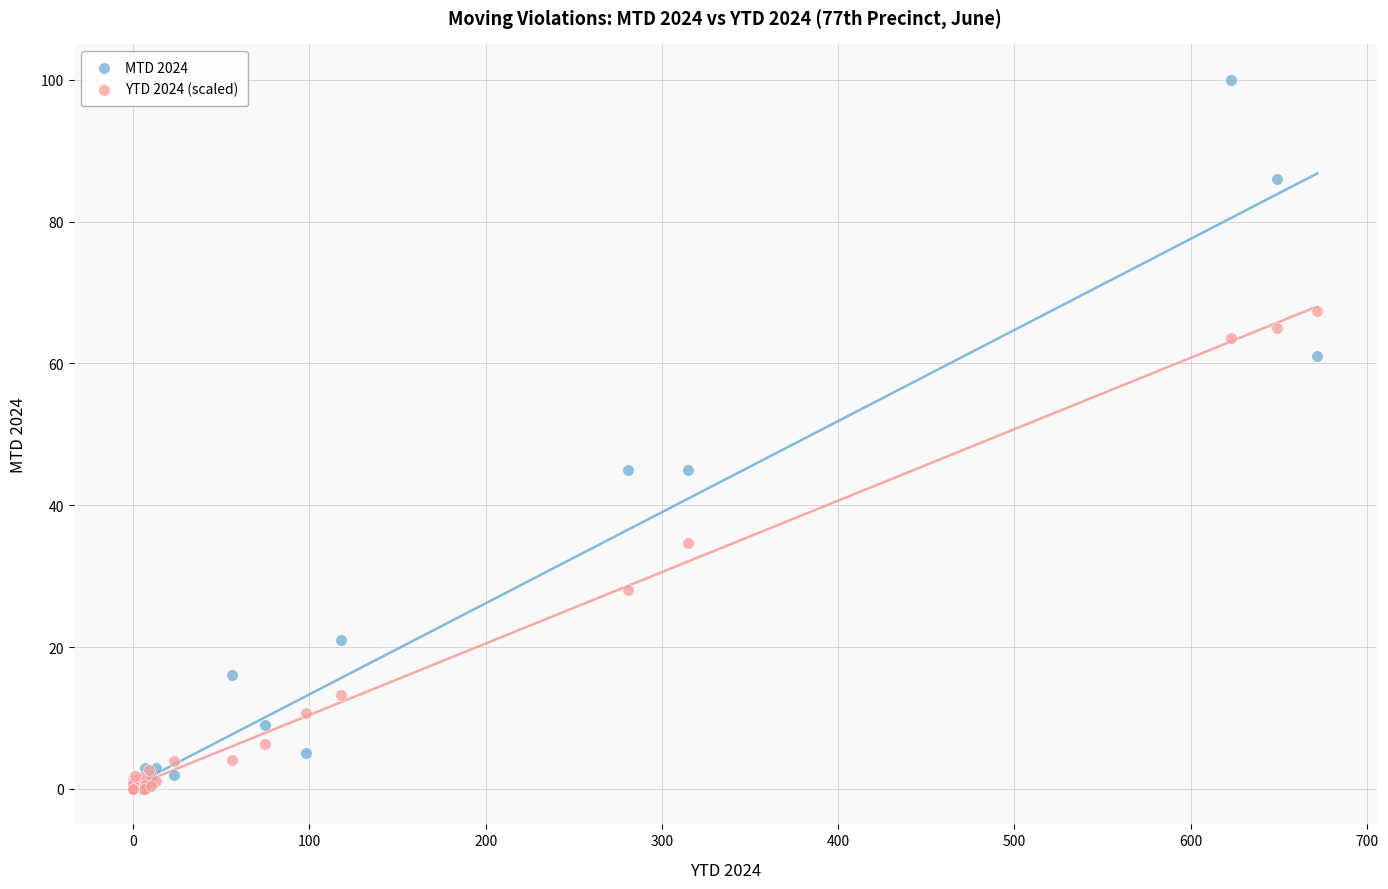

Which series contains the highest Y value?

MTD 2024